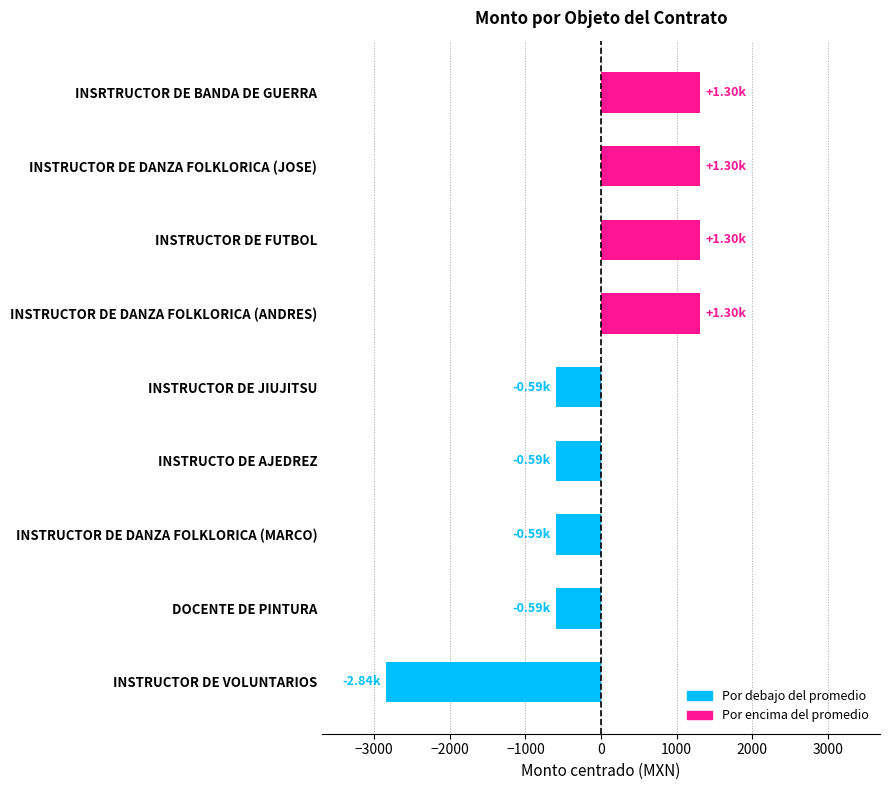

At which category does the chart reach its minimum across all series?

INSTRUCTOR DE VOLUNTARIOS